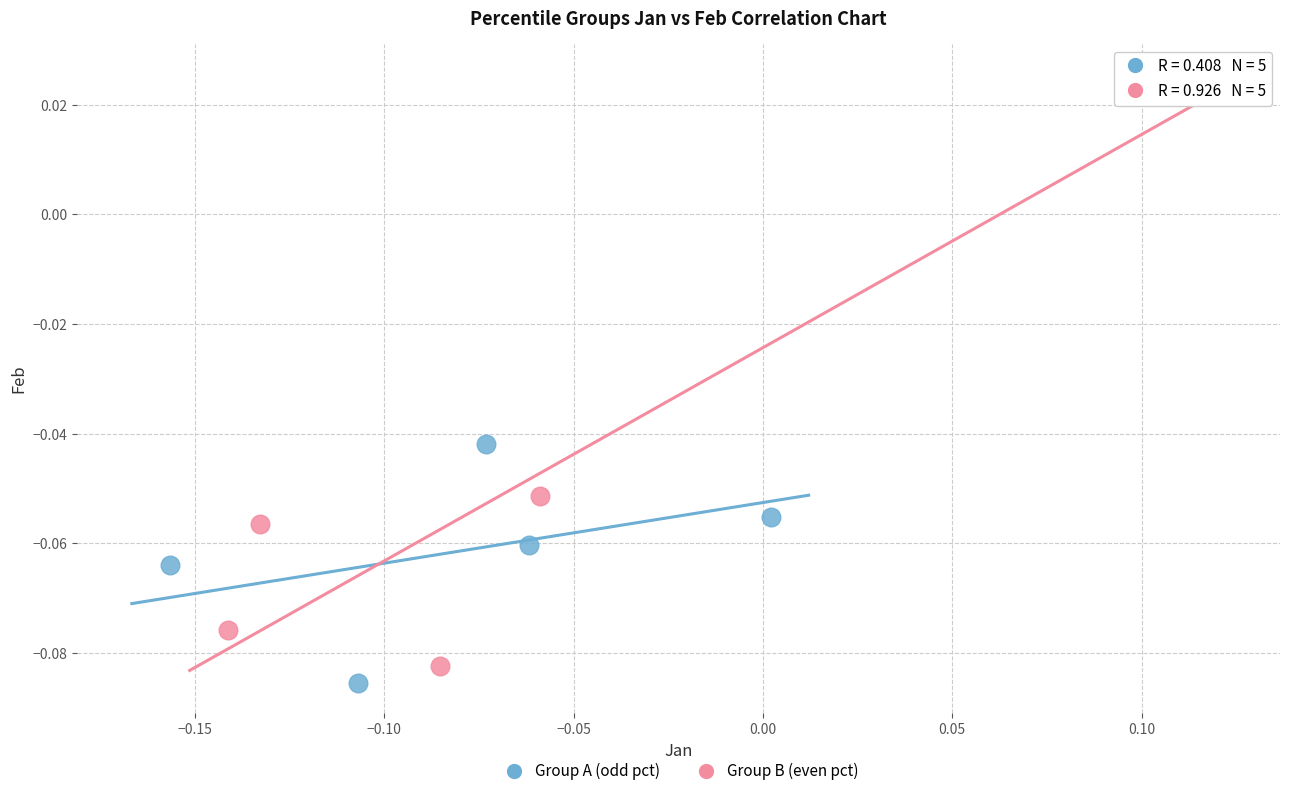

Which series has the largest Y range (max minus min)?

Group B (even pct)